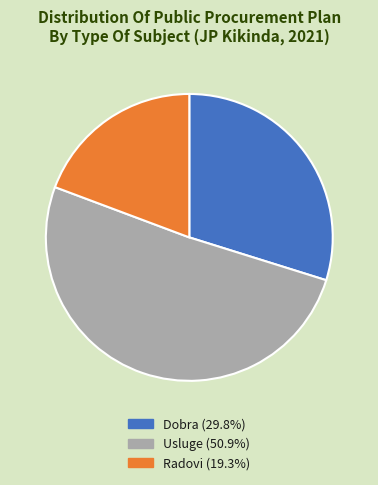

Do Dobra and Usluge together represent more than half of the pie?

Yes